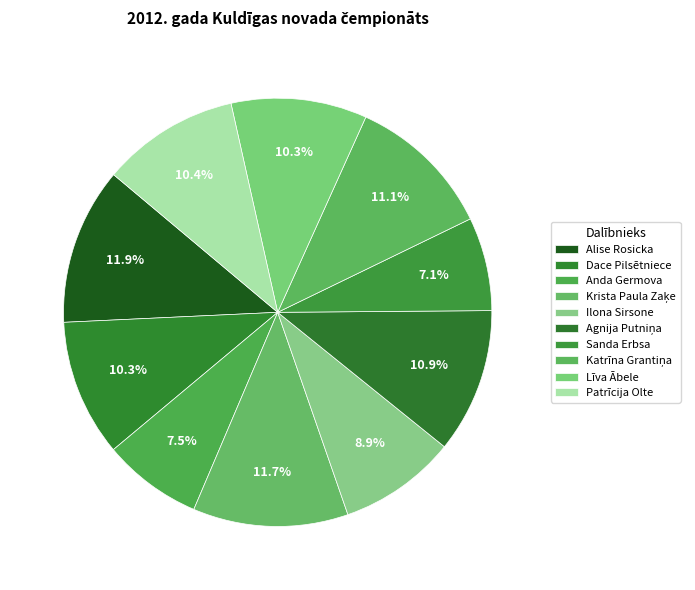

What is the largest slice in the pie chart?

Alise Rosicka